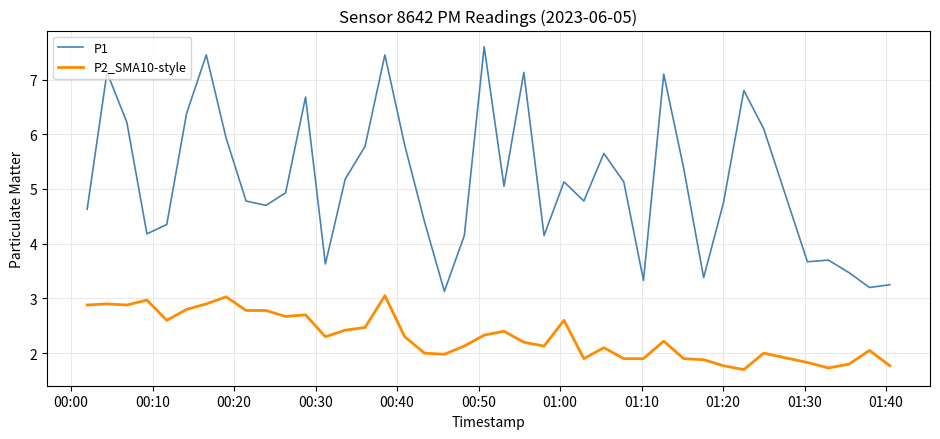

What is the lowest value of the P1 series?

3.1